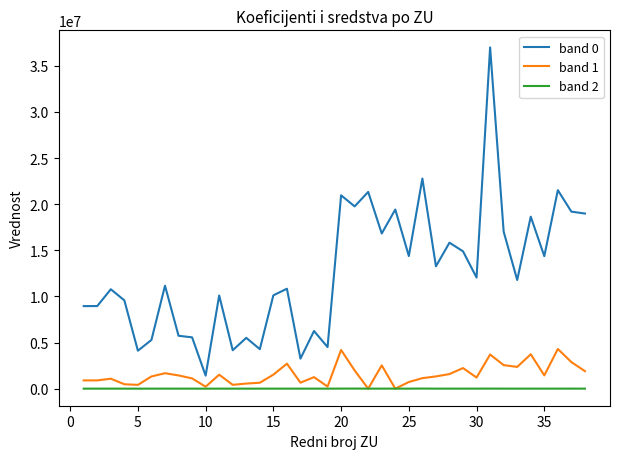

List the series in order of their peak value, lowest first.

band 2, band 1, band 0